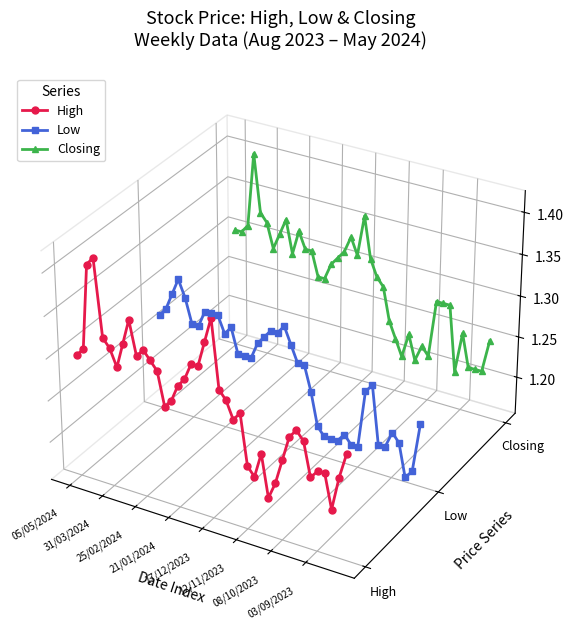

At which label does Closing first exceed 0?

05/05/2024